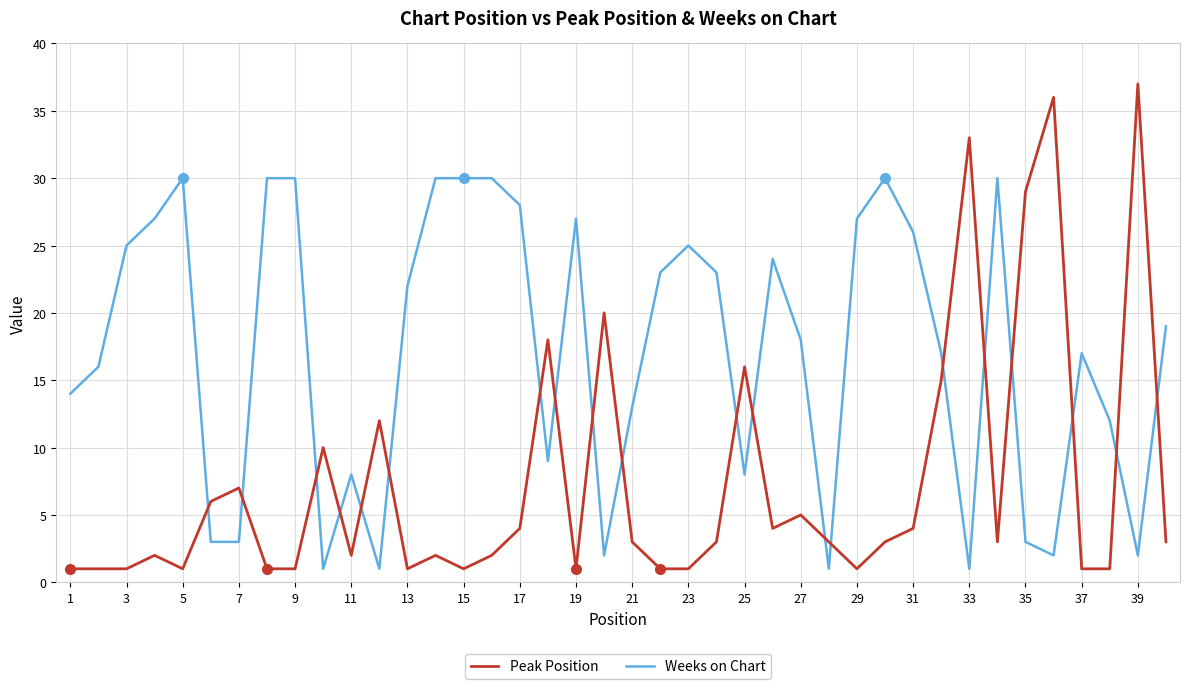

How many intersections are there between Weeks on Chart and Peak Position?

20